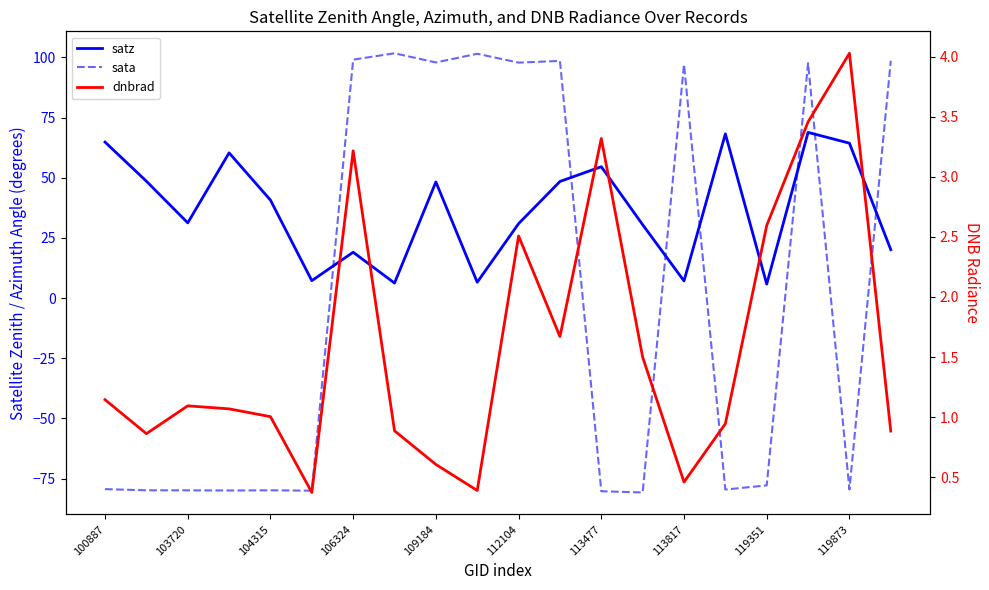

How many intersections are there between dnbrad and sata?

7